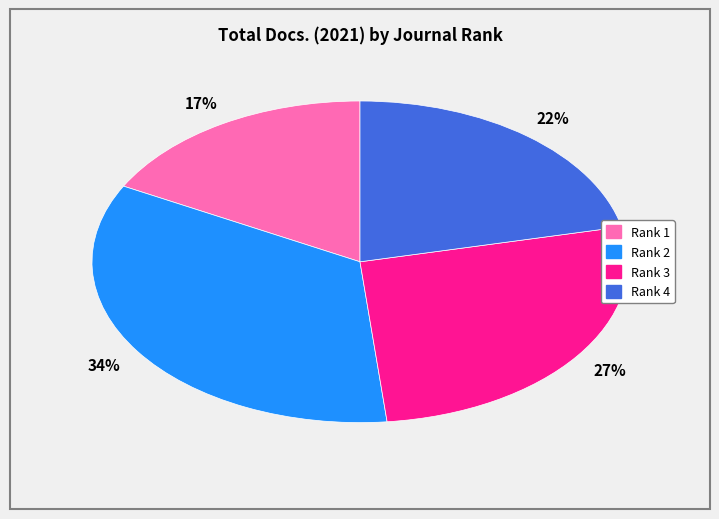

Combined, do Rank 3 and Rank 1 account for over 50%?

No